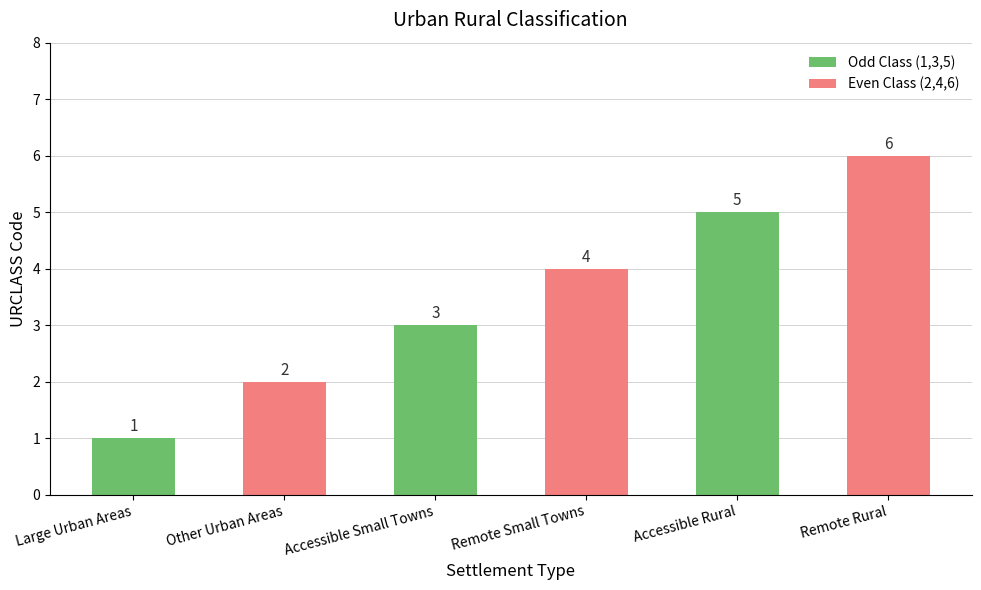

Reading left to right, list all the values displayed in this chart.

Large Urban Areas=1	Other Urban Areas=2	Accessible Small Towns=3	Remote Small Towns=4	Accessible Rural=5	Remote Rural=6